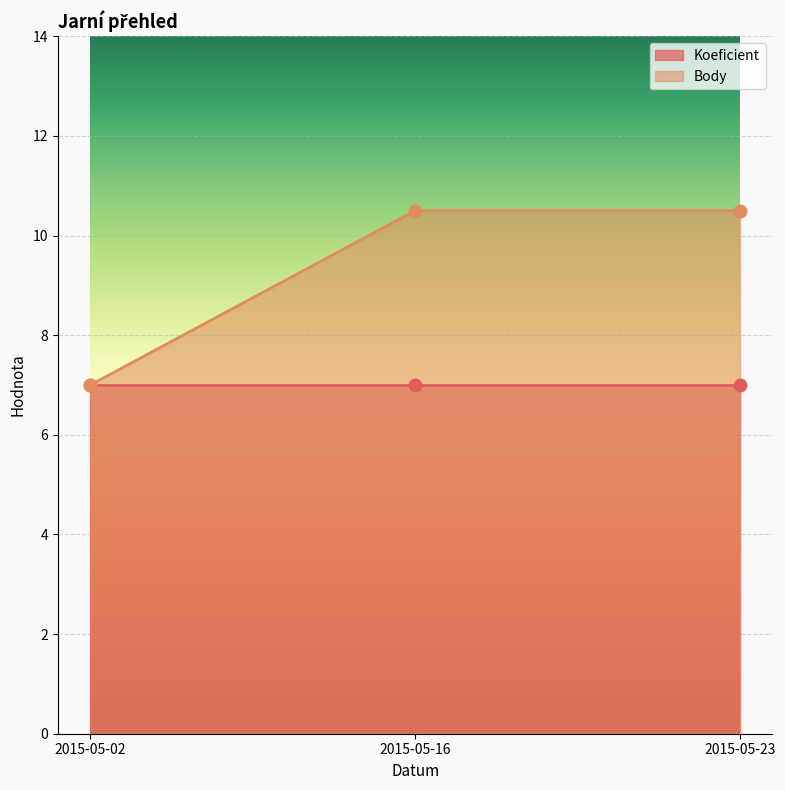

What is the change in value from 2015-05-02 to 2015-05-16?

+3.5